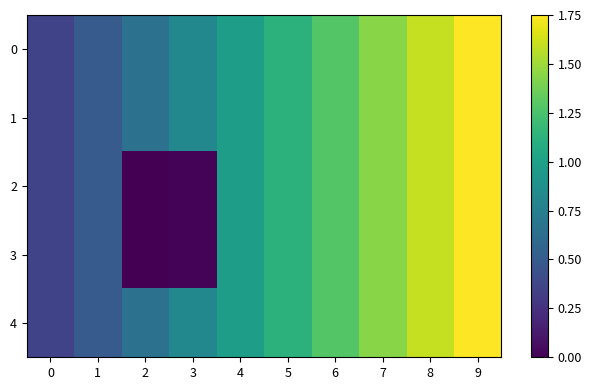

Which series has the largest range (max minus min)?

2